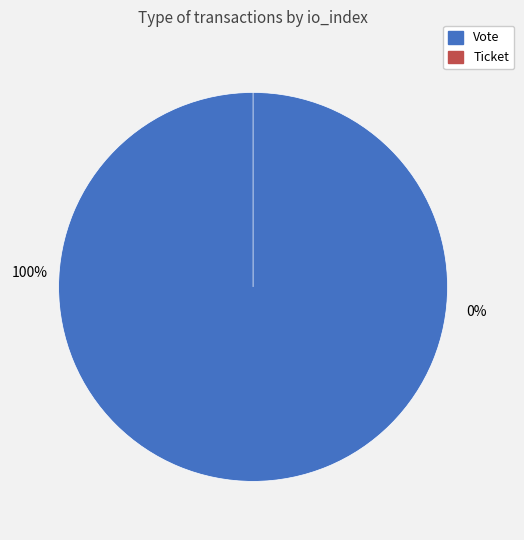

To the nearest percent, what is the combined percentage of Ticket and Vote?

100%